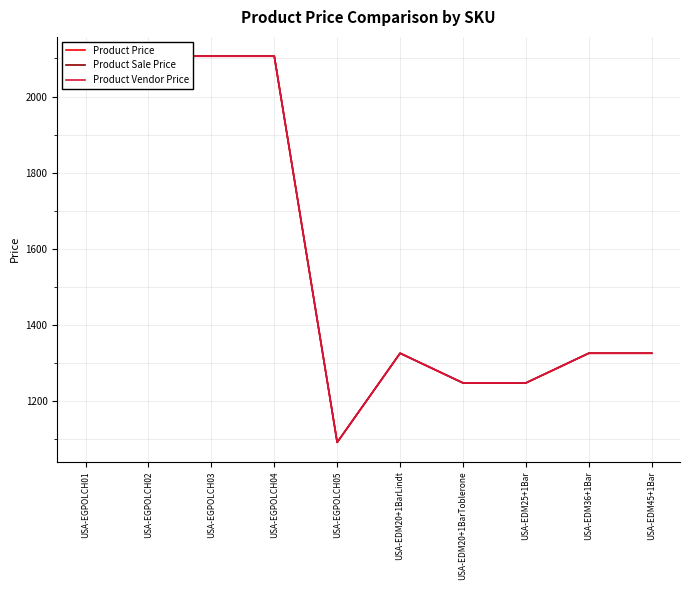

What is the total value across all series at USA-EGPOLCH01?

6318